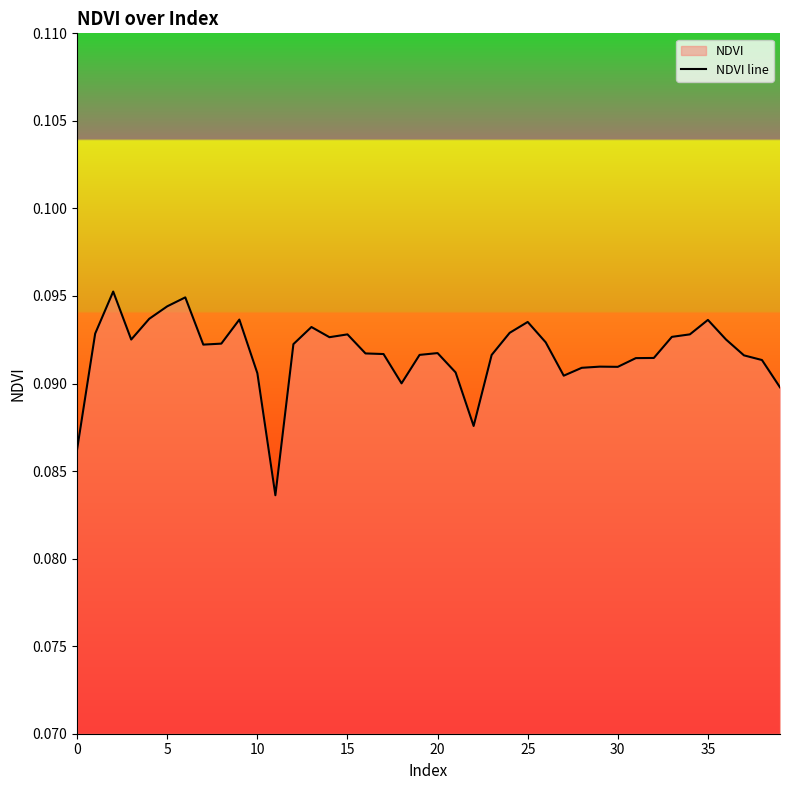

How many points are higher than both their immediate neighbors (excluding endpoints)?

9